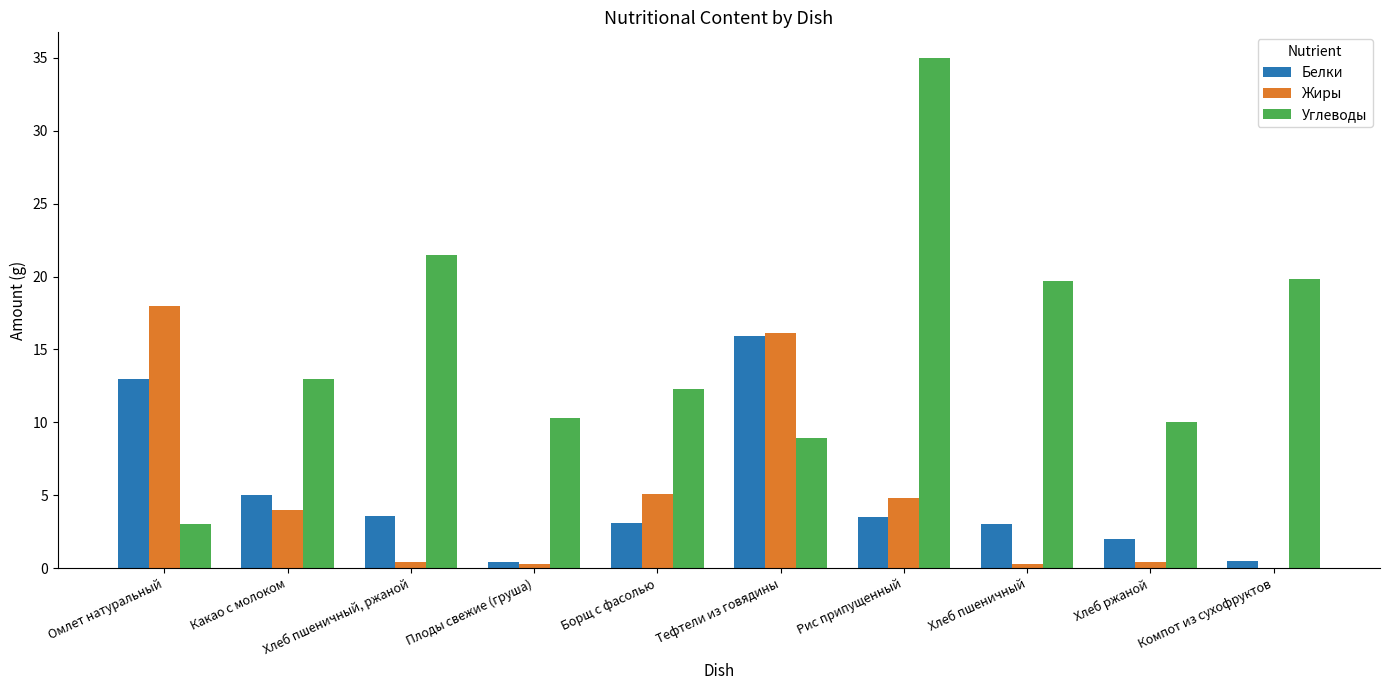

At which category does the chart reach its peak across all series?

Рис припущенный